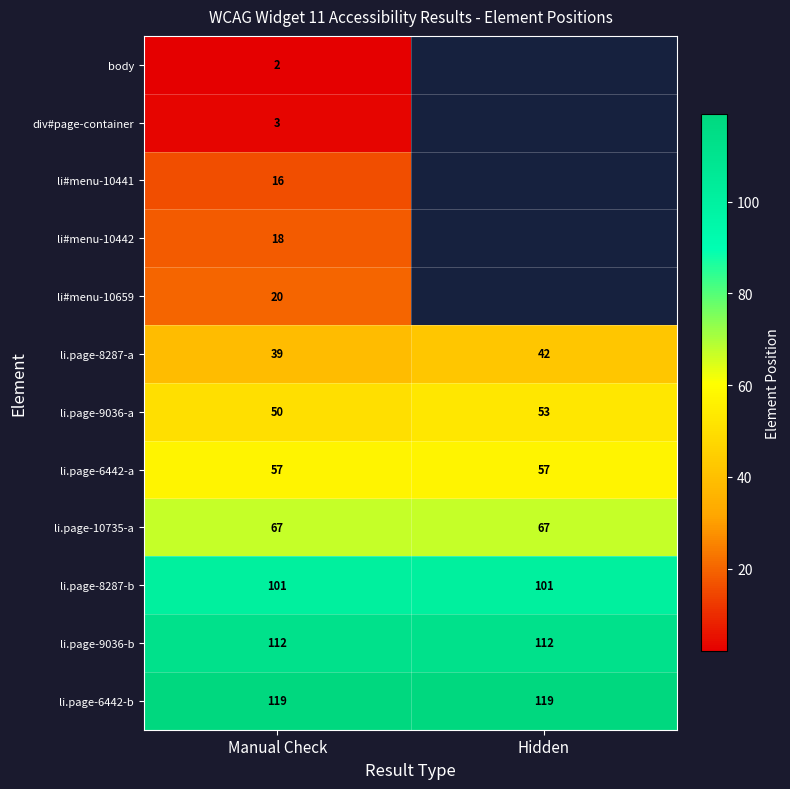

Between Manual Check and Hidden, which is larger?

Hidden